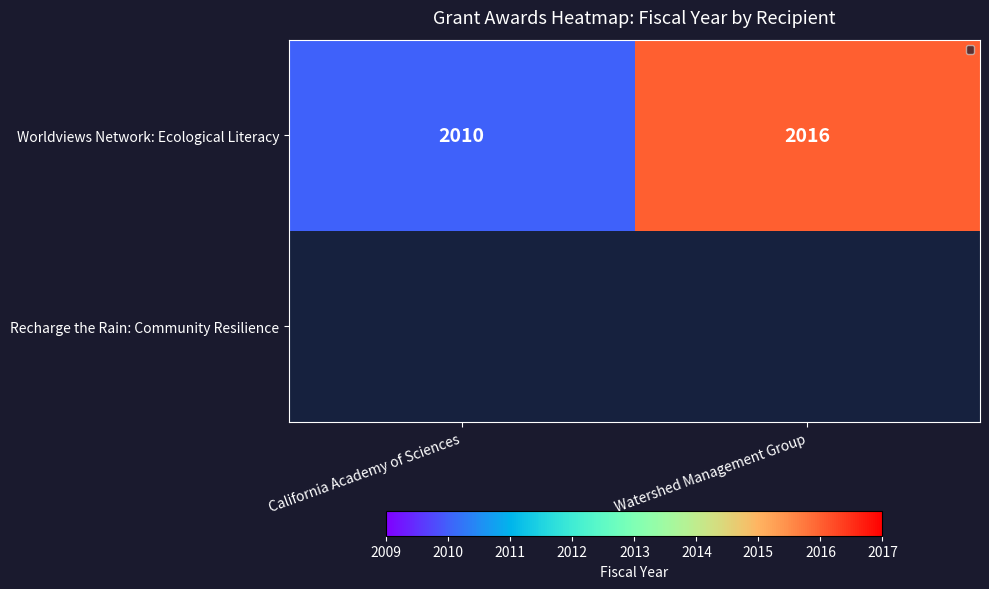

What is the approximate value of Worldviews Network: Ecological Literacy at Watershed Management Group?

2016